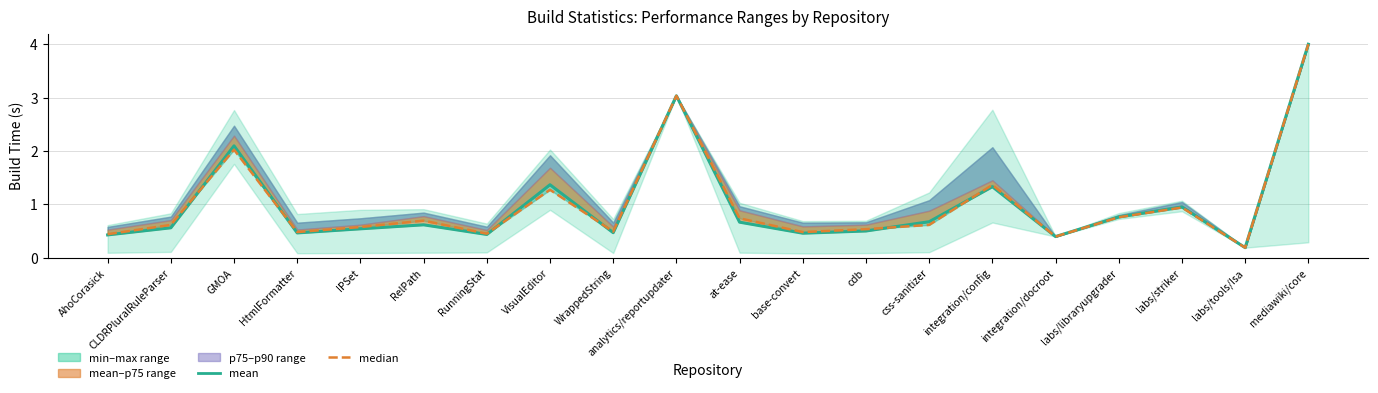

Where is median nearest to the value 2?

GMOA